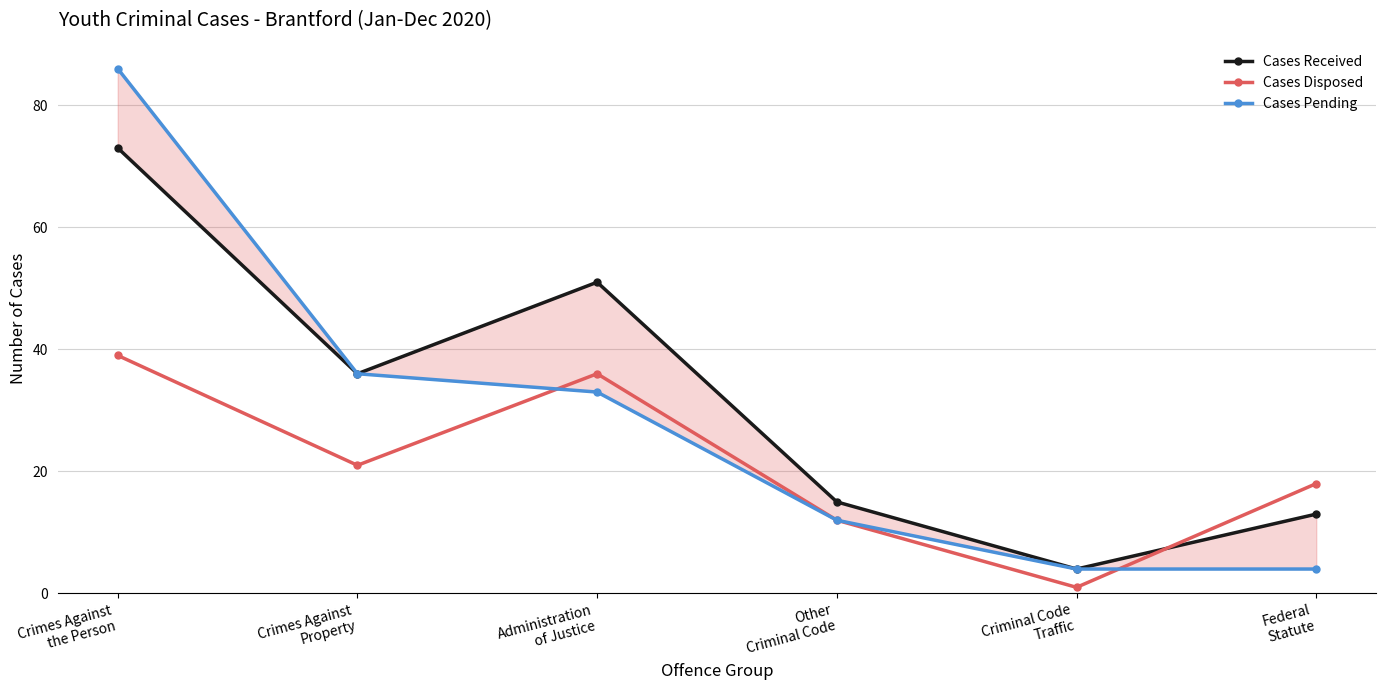

Reading right to left, what are all the values shown in this chart?

Cases Received: 13	4	15	51	36	73
Cases Disposed: 18	1	12	36	21	39
Cases Pending: 4	4	12	33	36	86